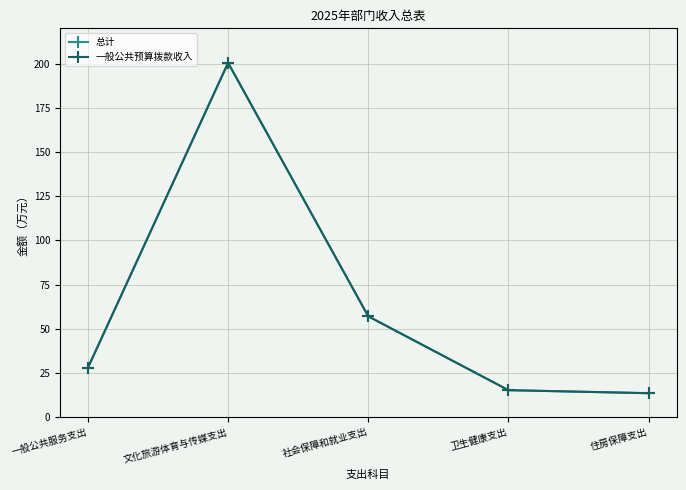

At which label does 一般公共预算拨款收入 reach its peak?

文化旅游体育与传媒支出